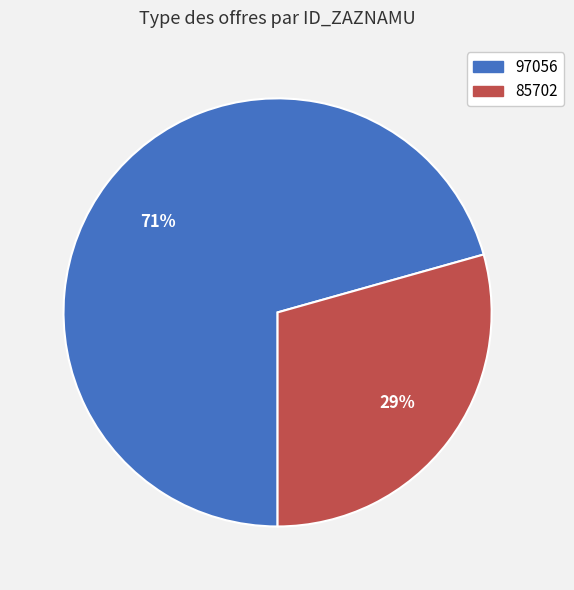

Do 97056 and 85702 together represent more than half of the pie?

Yes